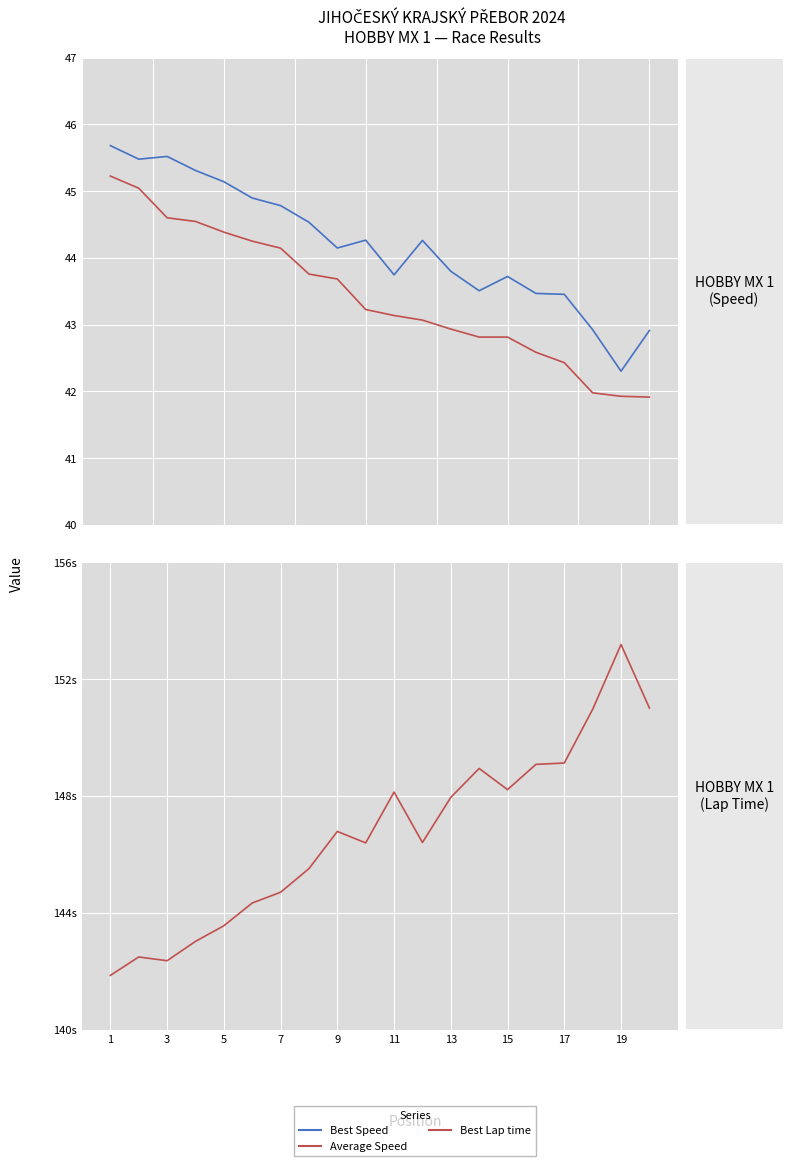

What is the maximum value for Best Speed?

45.7